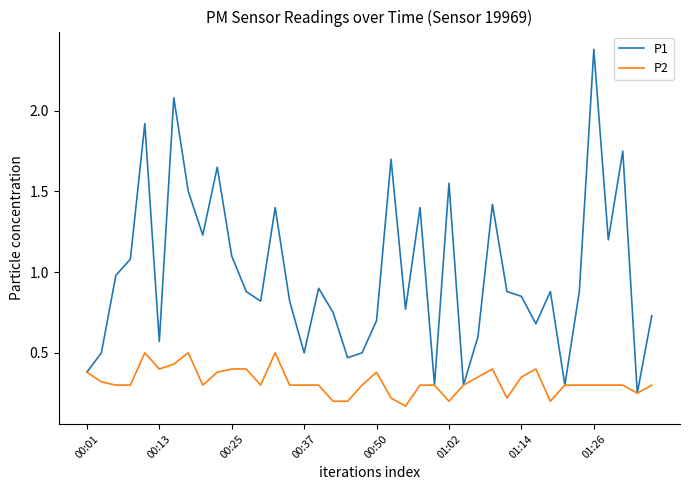

Rank the series by their average value, from highest to lowest.

P1, P2